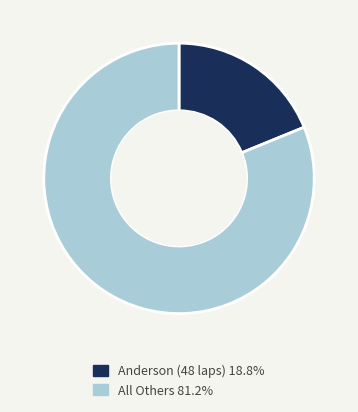

Count the number of slices in the pie.

2